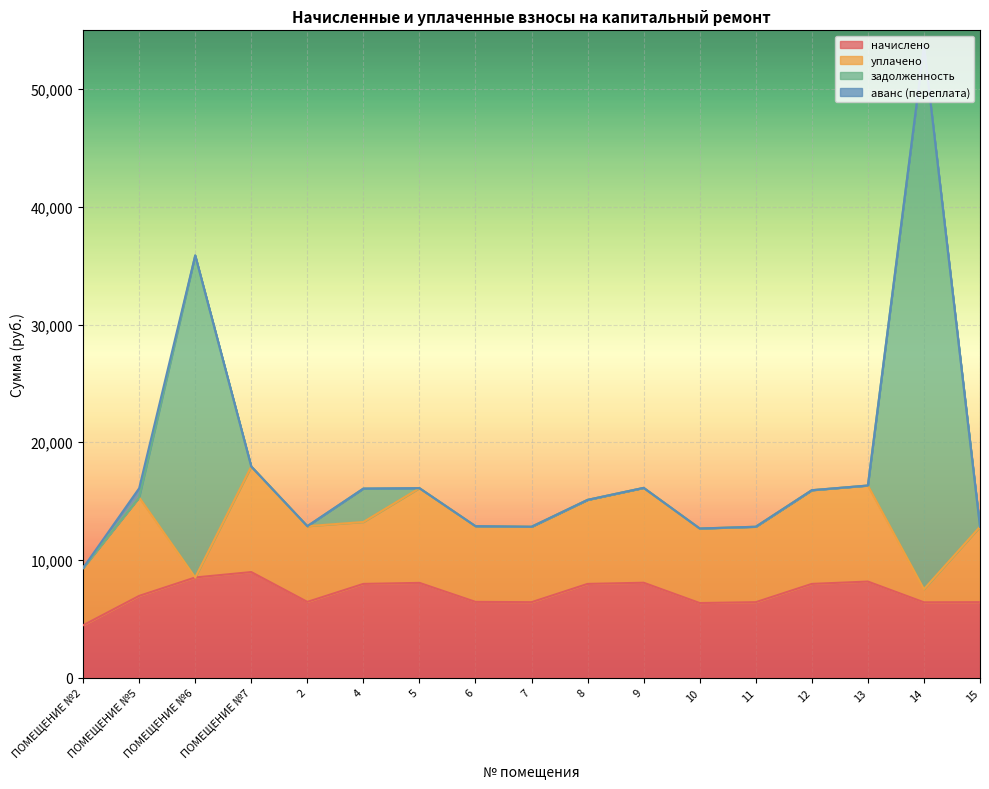

How many values in the начислено series are below 6942?

8